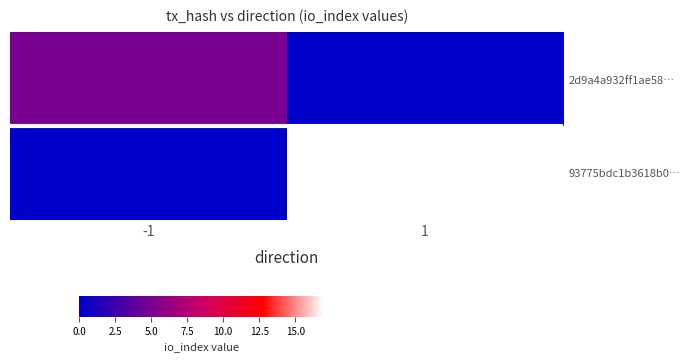

How many data points does each series have?

2